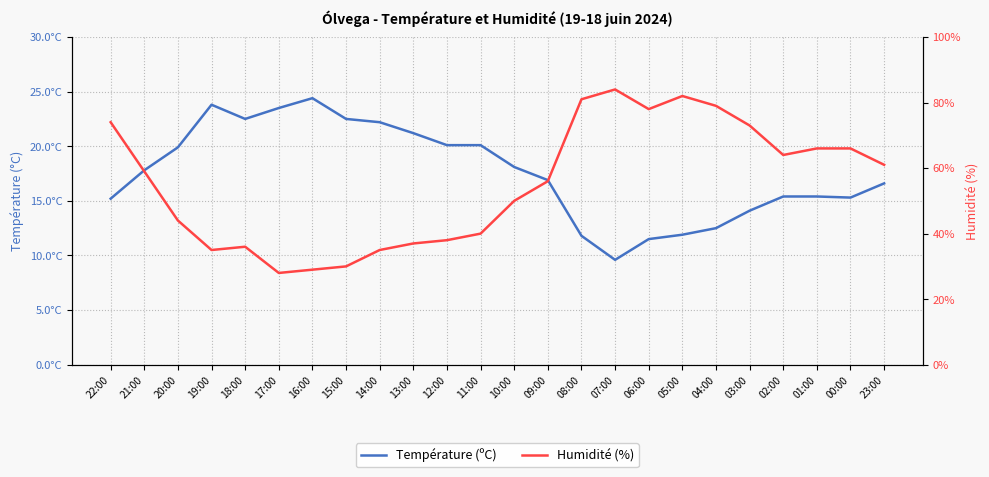

What is the difference between the maximum and minimum values in the Humidité (%) series?

56.0